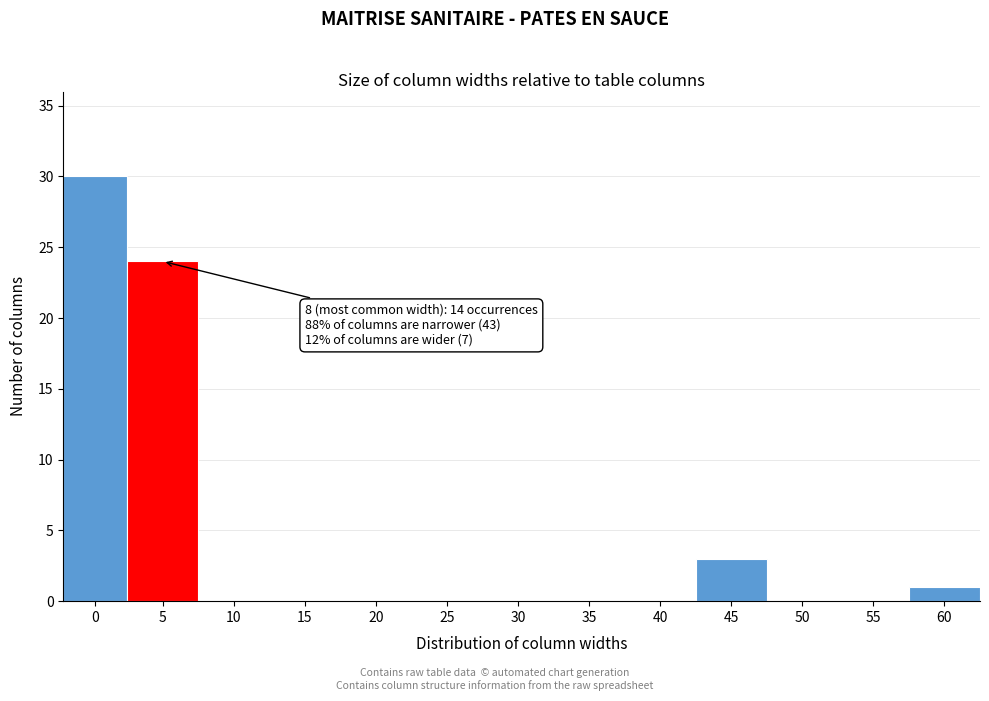

Reading right to left, transcribe all the data shown in this chart.

60=1	55=0	50=0	45=3	40=0	35=0	30=0	25=0	20=0	15=0	10=0	5=24	0=30